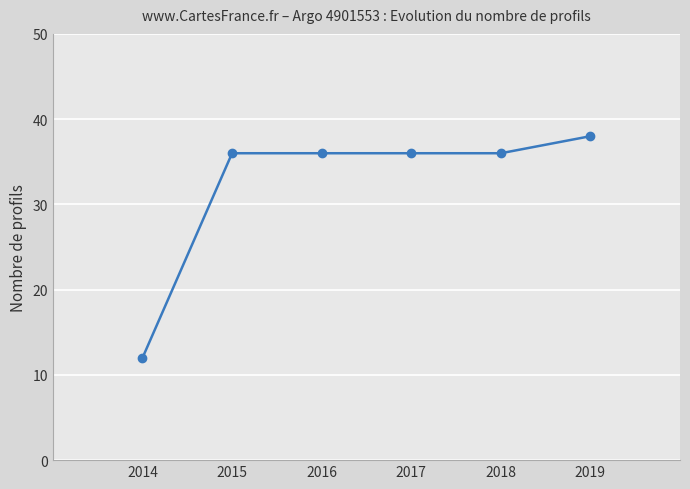

What is the approximate value at 2014, to the nearest 10?

10